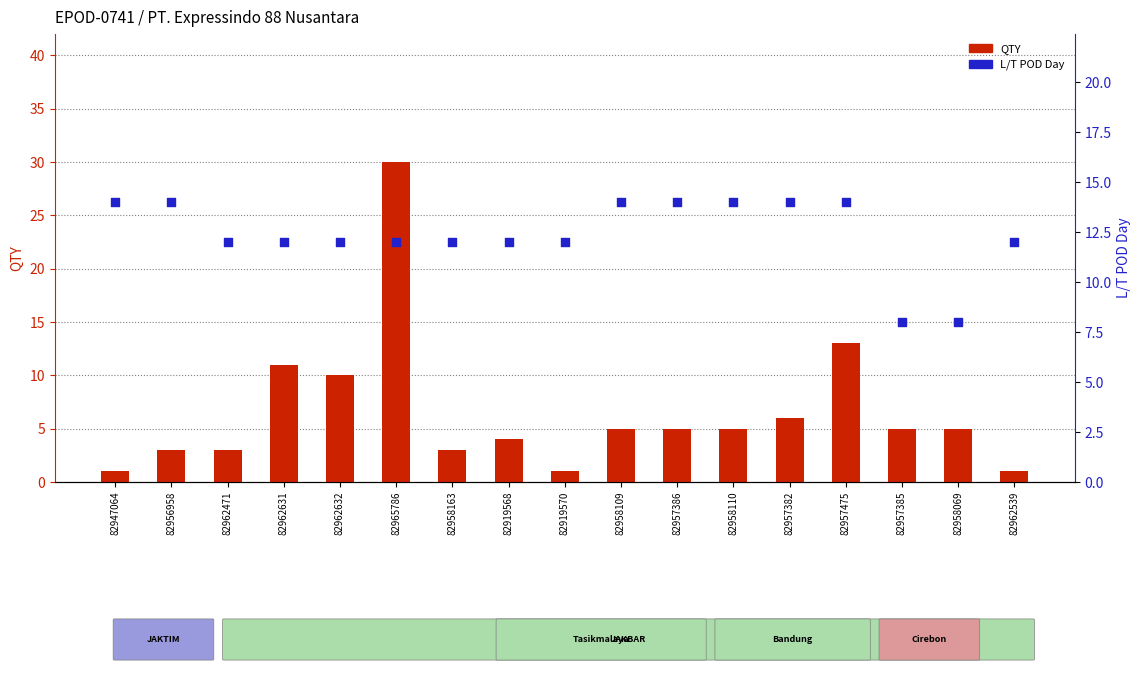

At how many categories does at least one series exceed 23?

1